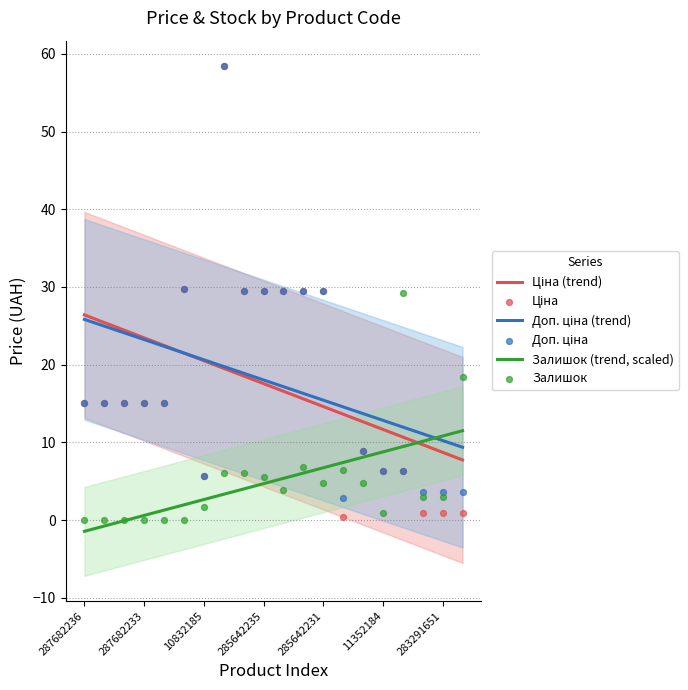

Which series reaches the maximum Y coordinate?

Ціна